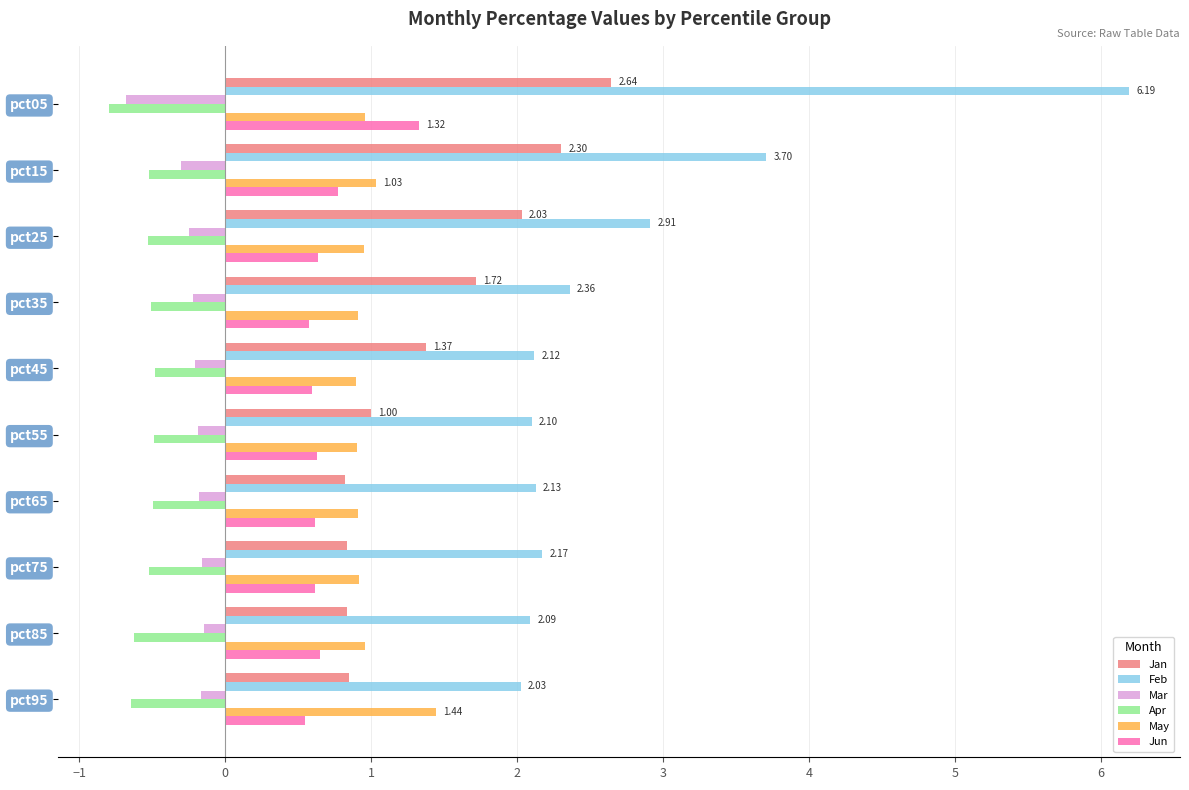

Which series has the largest total across all categories?

Feb